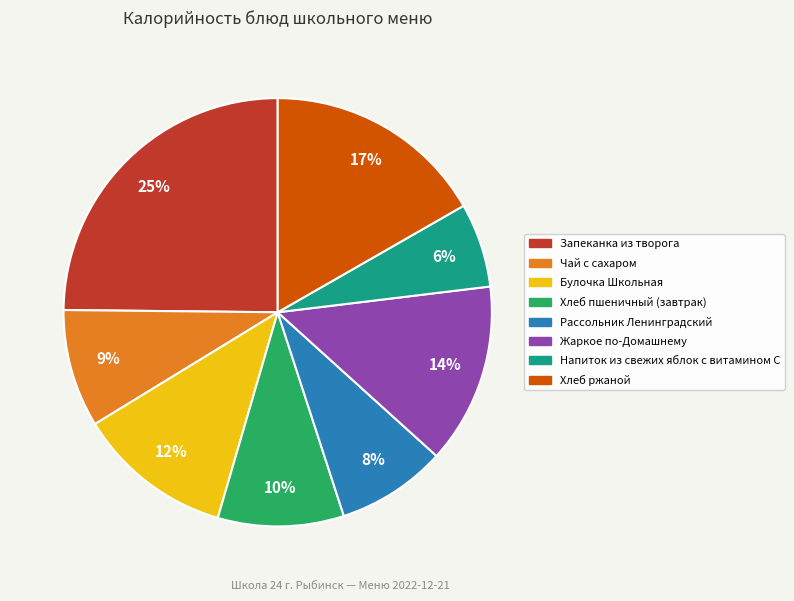

Does Рассольник Ленинградский represent more than half of the total?

No